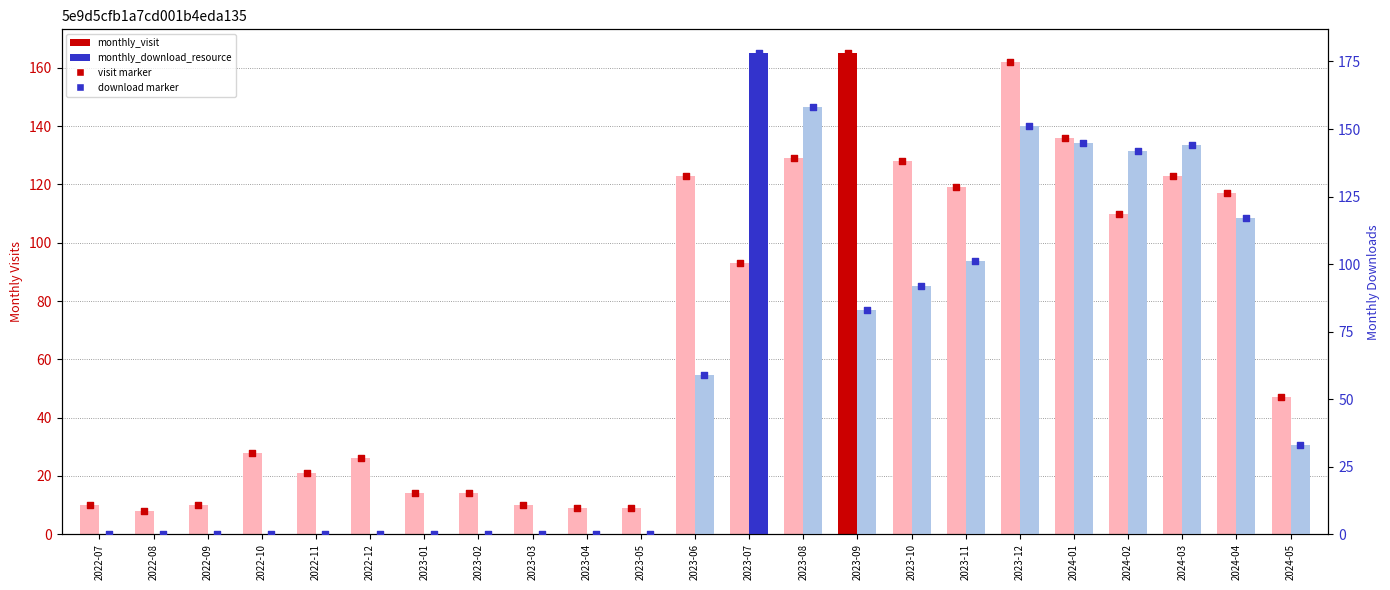

At which category is the sum across all series the highest?

2023-12